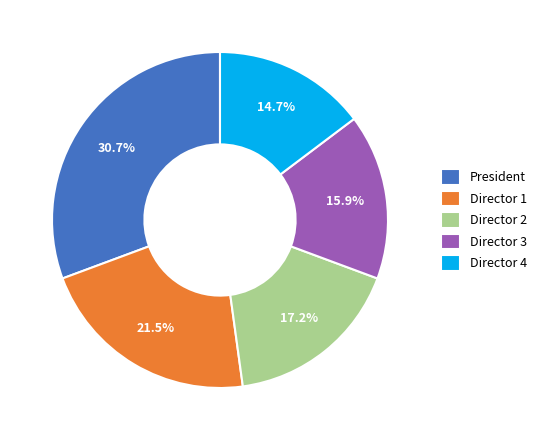

Is there any slice that represents more than half of the pie?

No